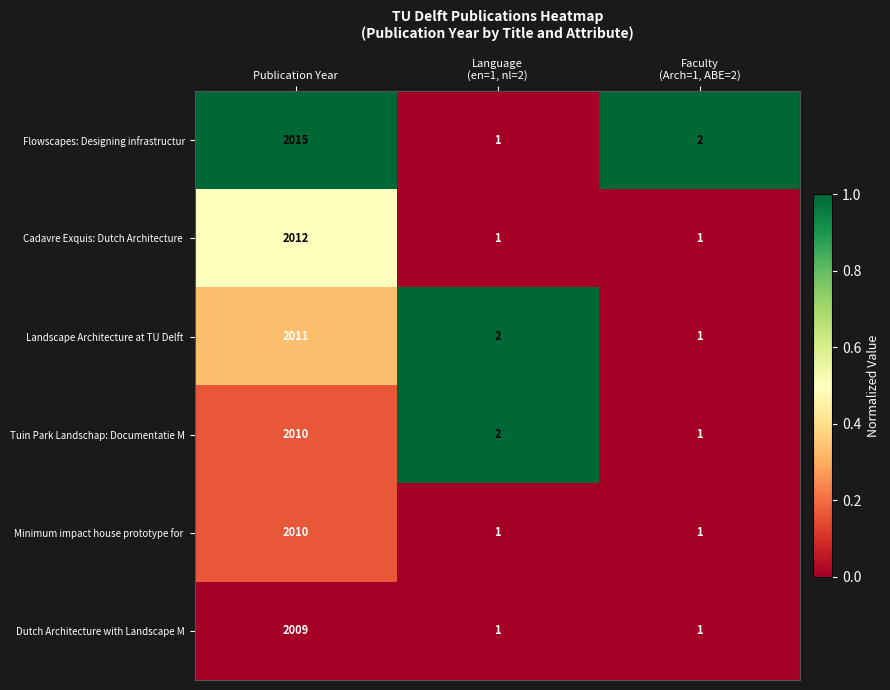

At which label does Dutch Architecture with Landscape M reach its peak?

Publication Year